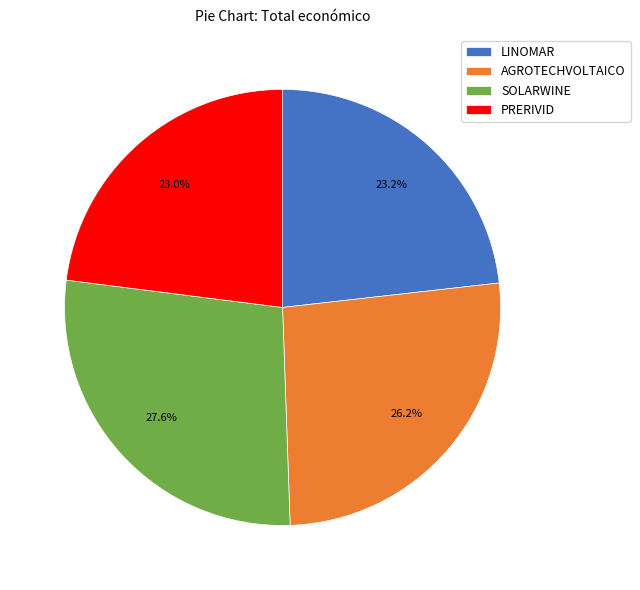

How many slices are in this pie chart?

4